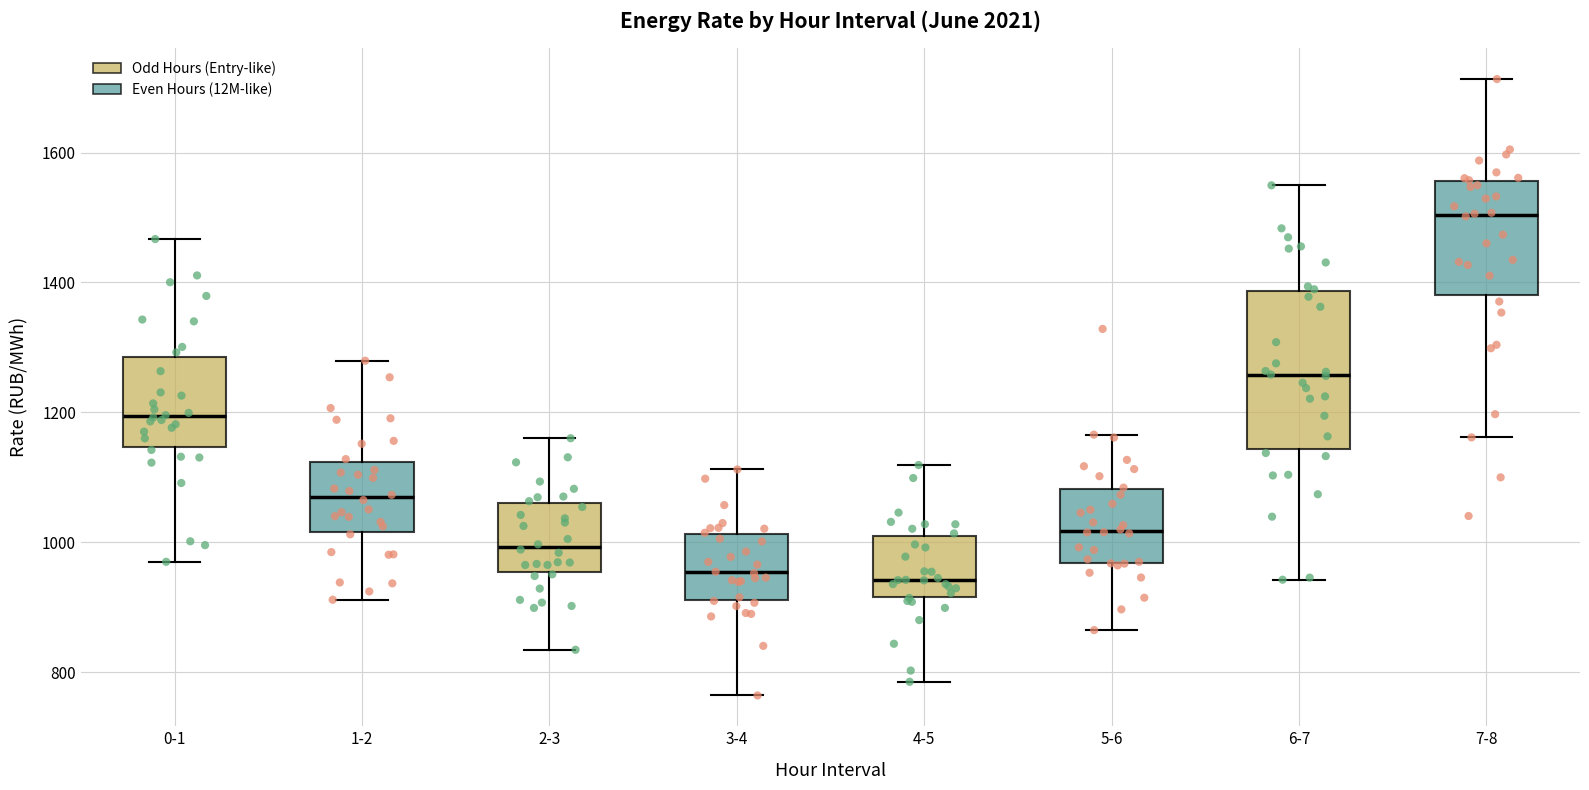

Which box's median line is the highest?

7-8